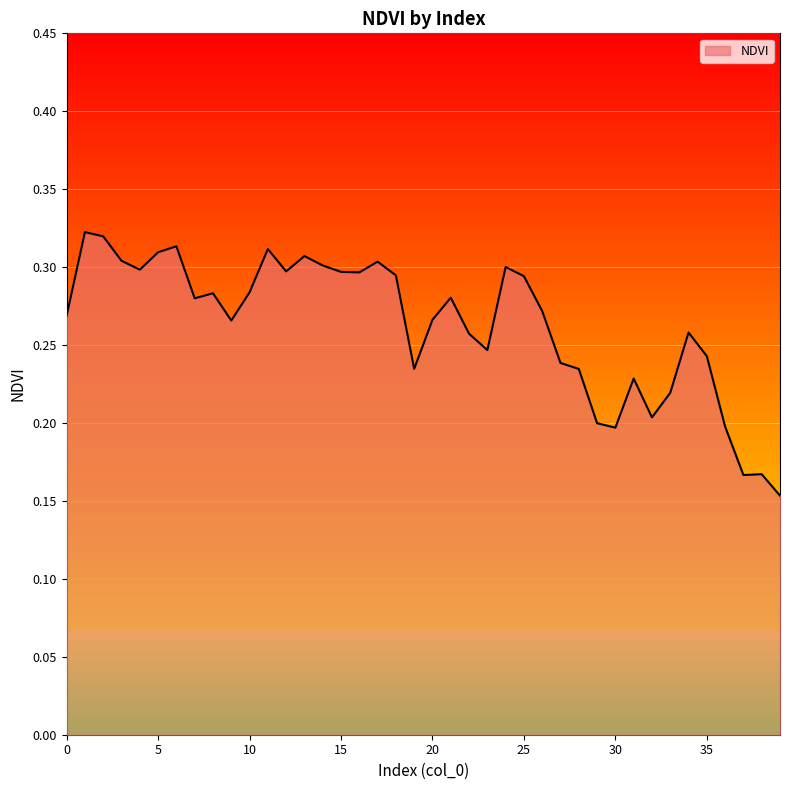

List the labels in order of value, smallest first.

39, 37, 38, 30, 36, 29, 32, 33, 31, 28, 19, 27, 35, 23, 22, 34, 9, 20, 0, 26, 7, 21, 8, 10, 25, 18, 16, 15, 12, 4, 24, 14, 17, 3, 13, 5, 11, 6, 2, 1